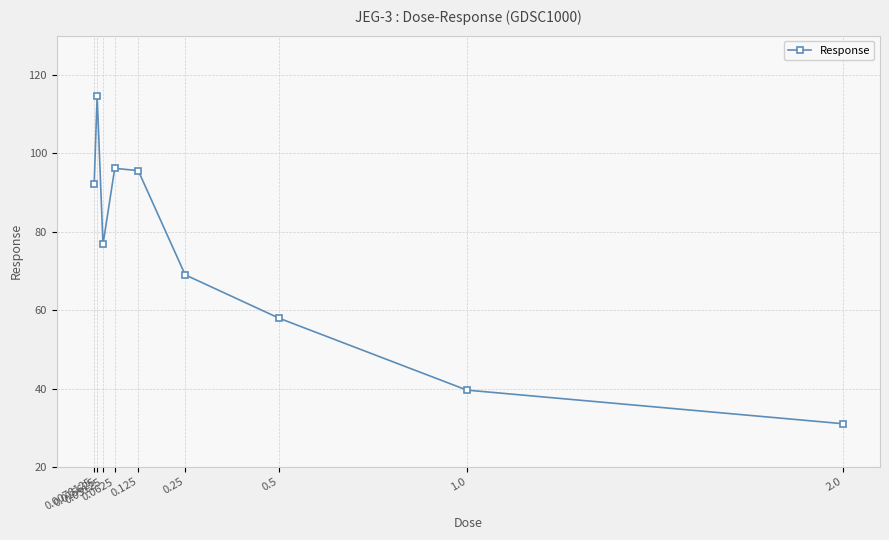

What is the average value?

74.8